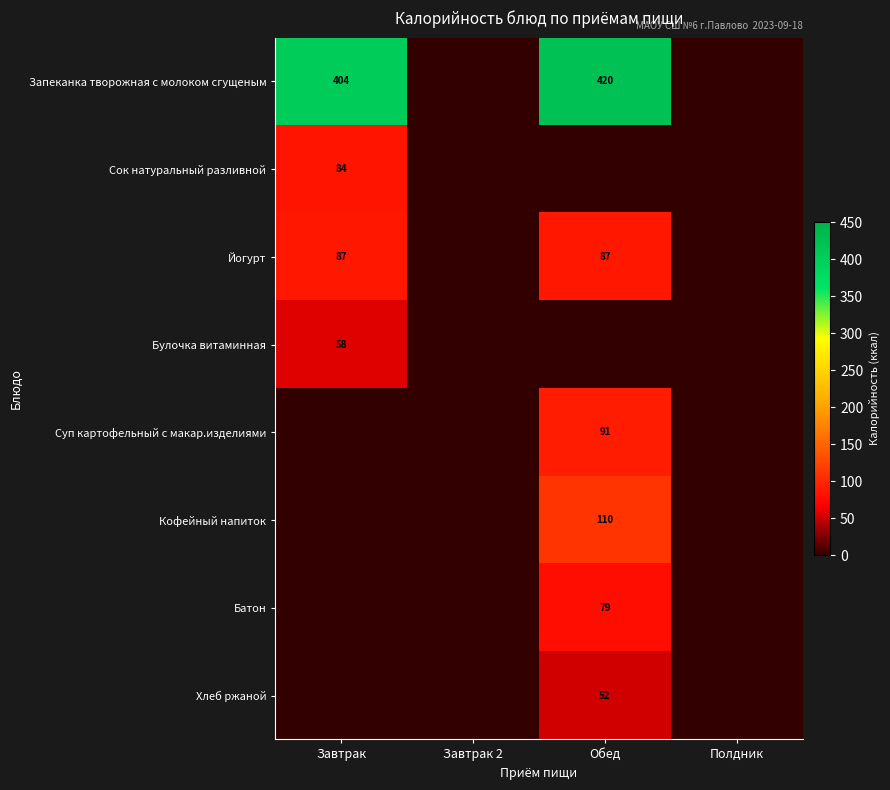

Is the value of Батон at Обед greater than the value of Сок натуральный разливной at Завтрак?

No